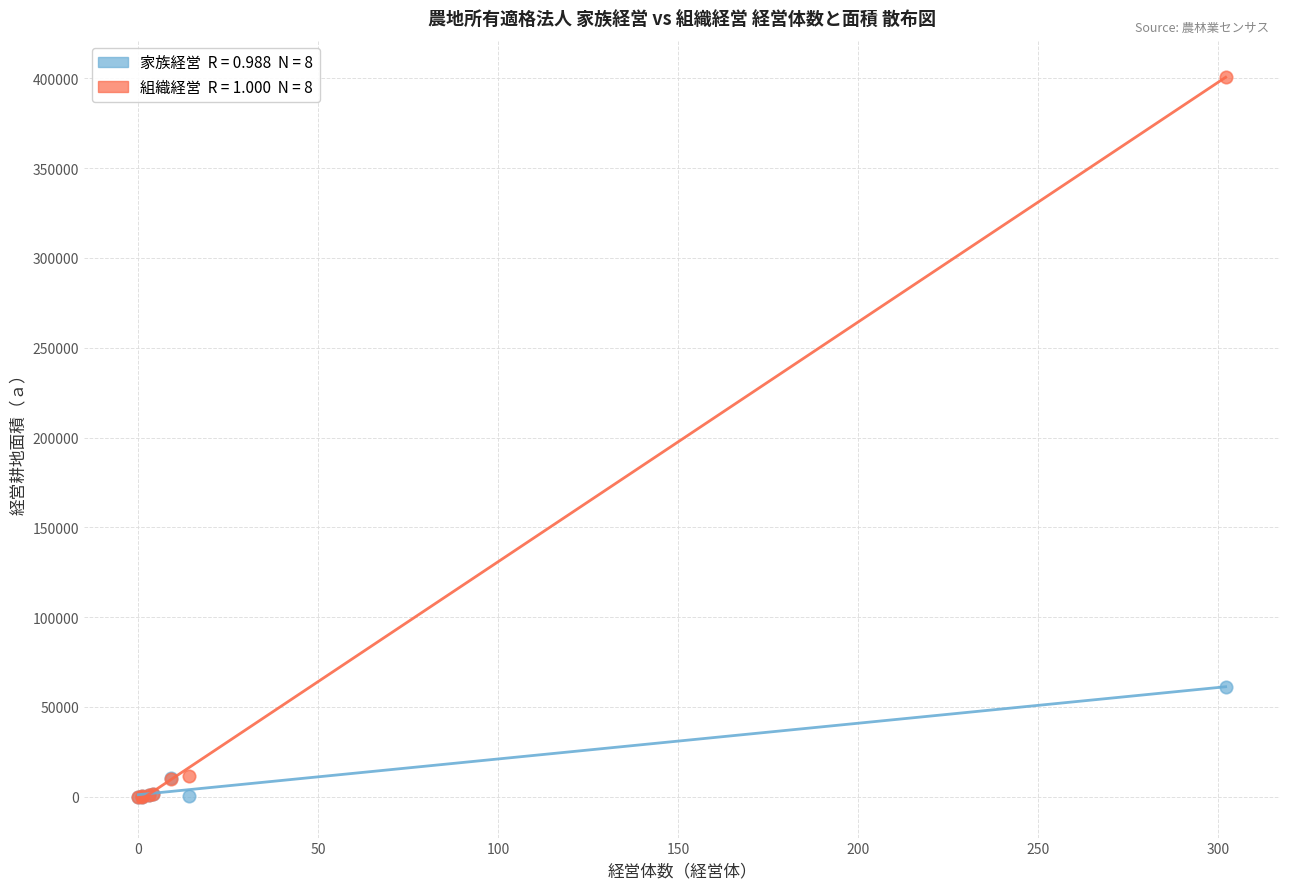

Across all series, what Y value is closest to 200402?

61167